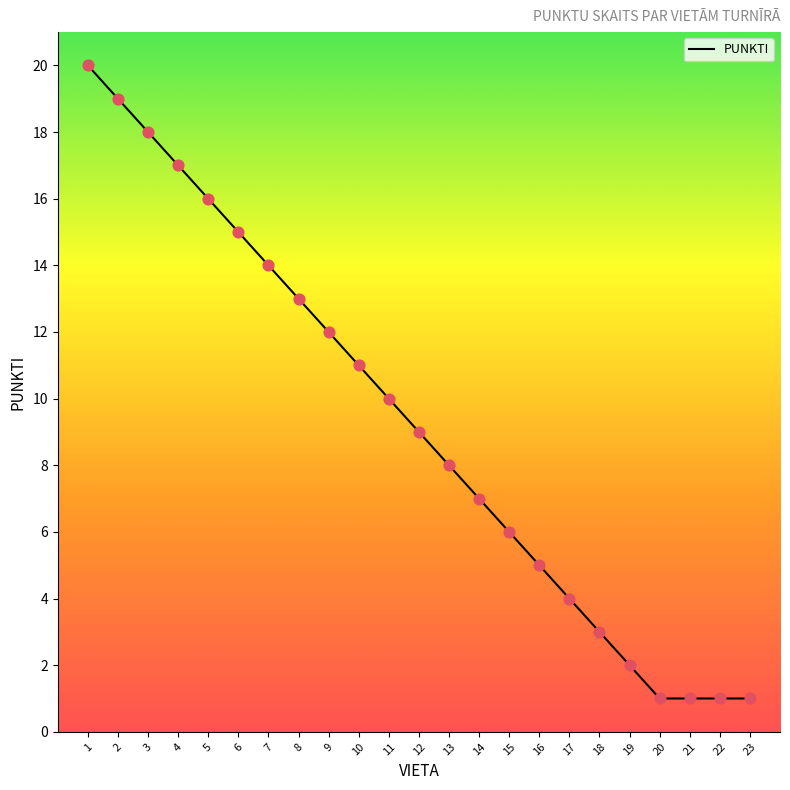

What is the change in value from 11 to 18?

-7